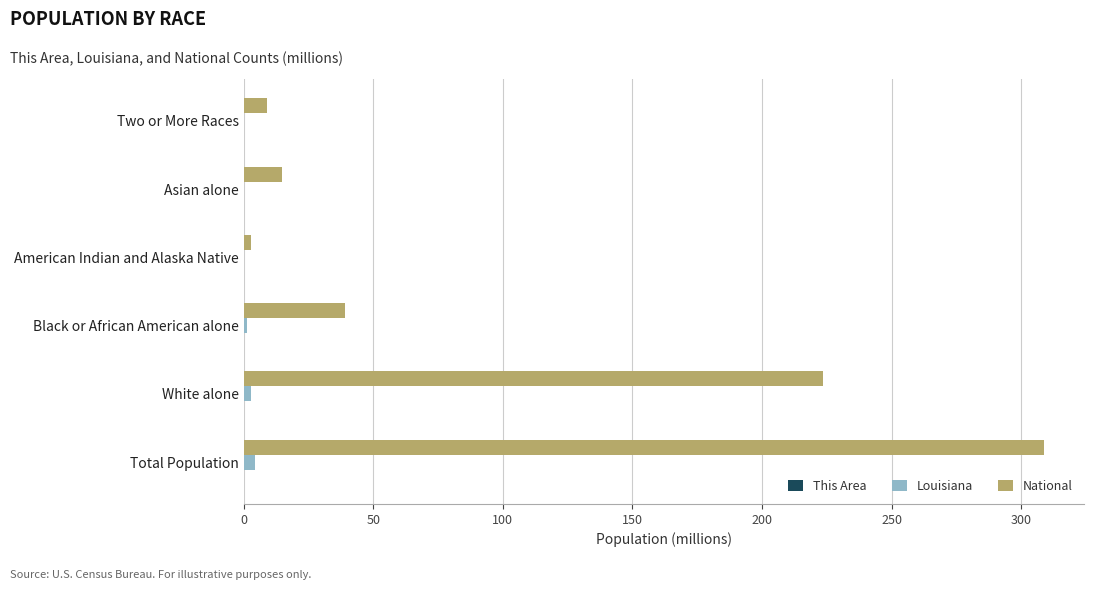

True or false: National has a value of 68.0 at White alone.

False